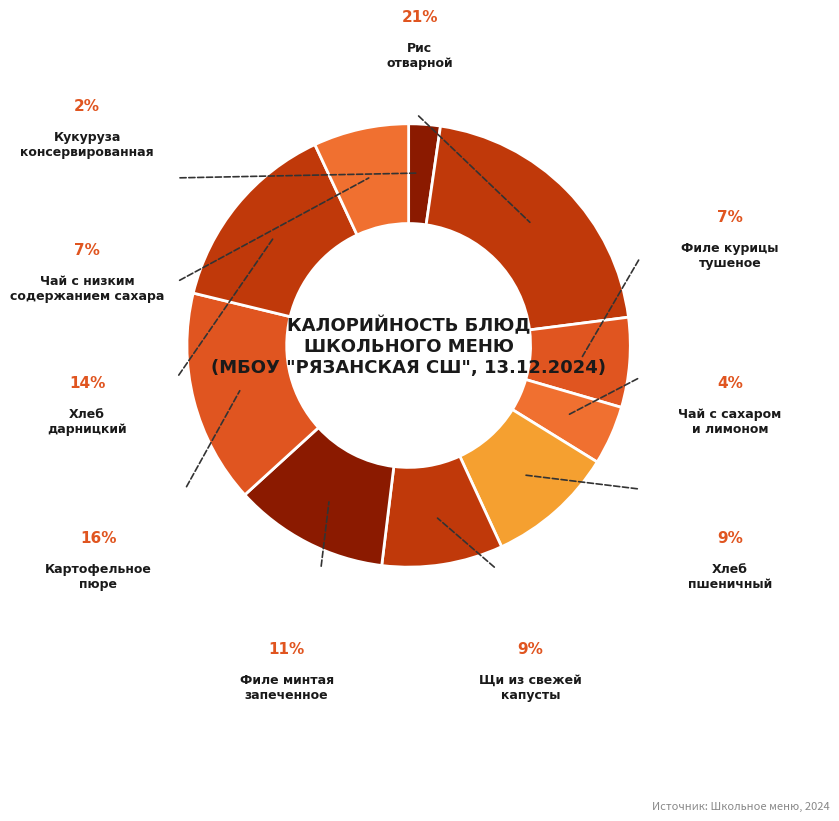

Which category has the smallest portion of the pie?

Кукуруза
консервированная